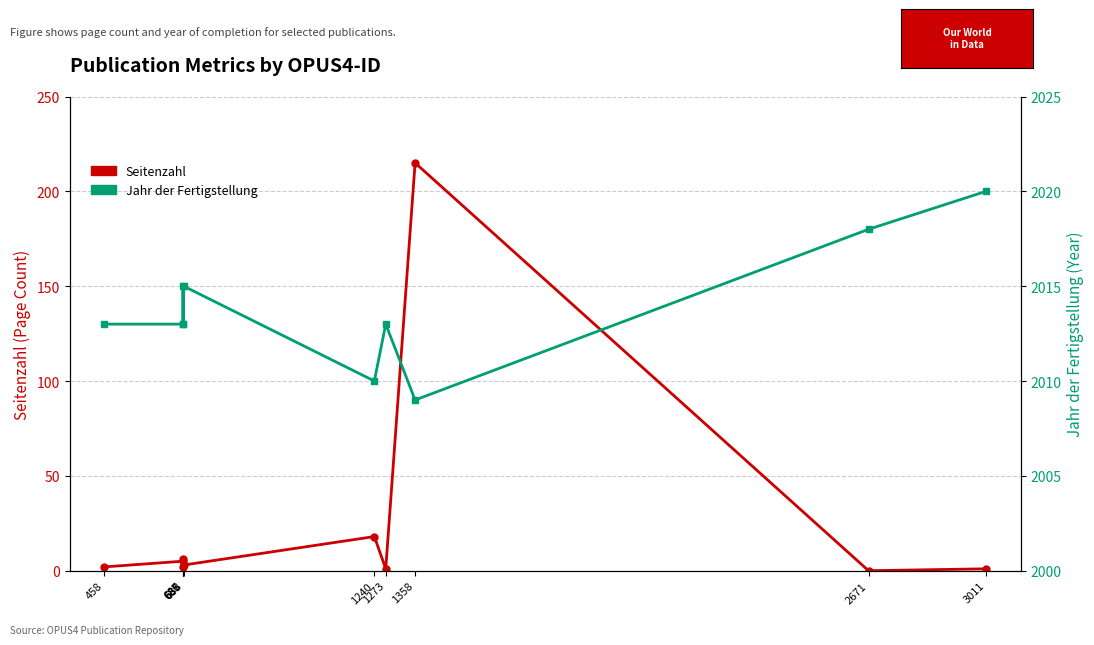

True or false: Jahr der Fertigstellung and Seitenzahl intersect in this chart.

False